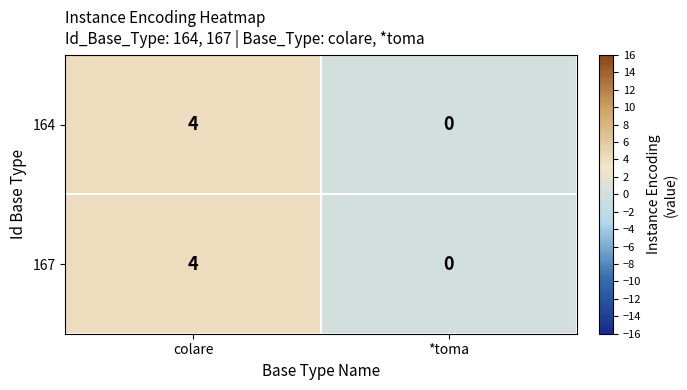

Rank the categories by 167 value from lowest to highest.

*toma, colare